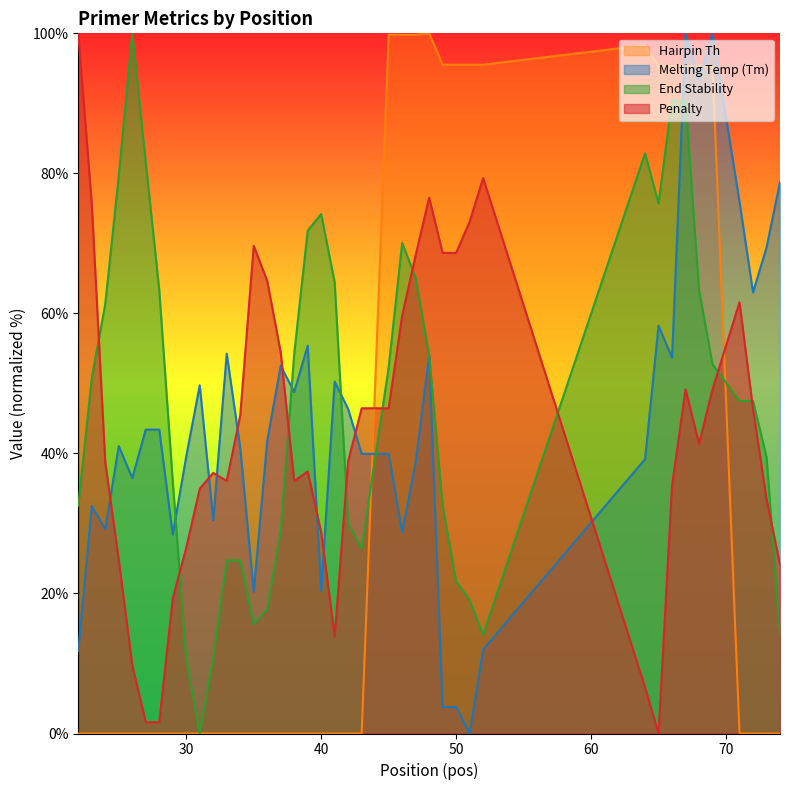

Between 30 and 43, which series saw the biggest shift?

pen